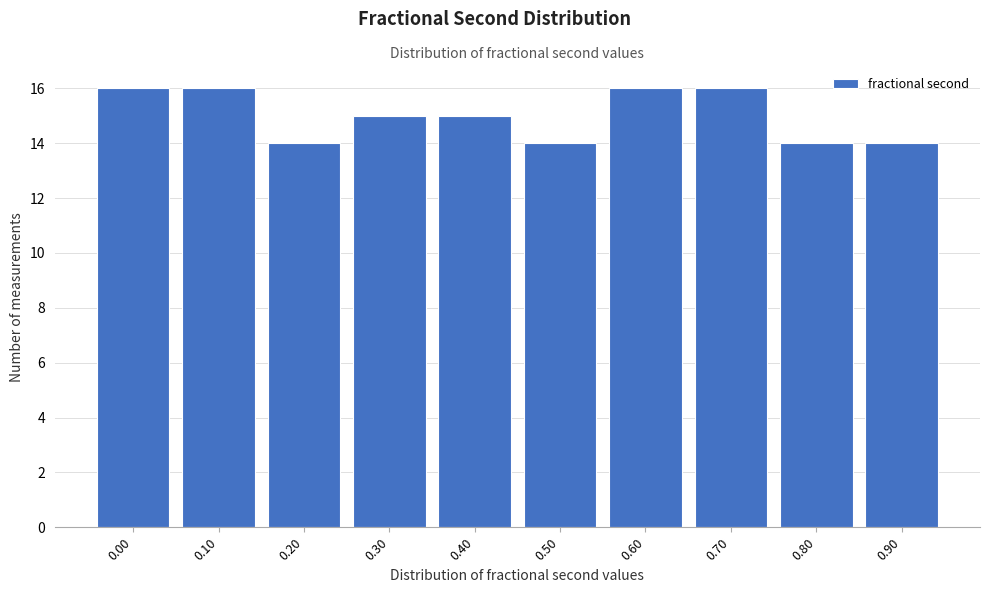

Reading left to right, extract all data points from this chart.

16	16	14	15	15	14	16	16	14	14